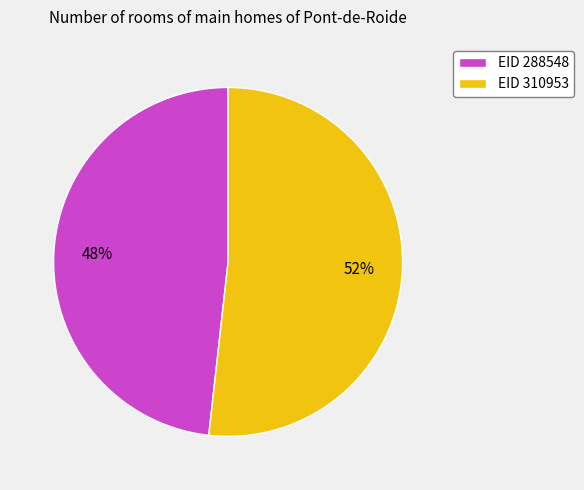

To the nearest percent, what is the difference between the EID 310953 and EID 288548 slice percentages?

4%